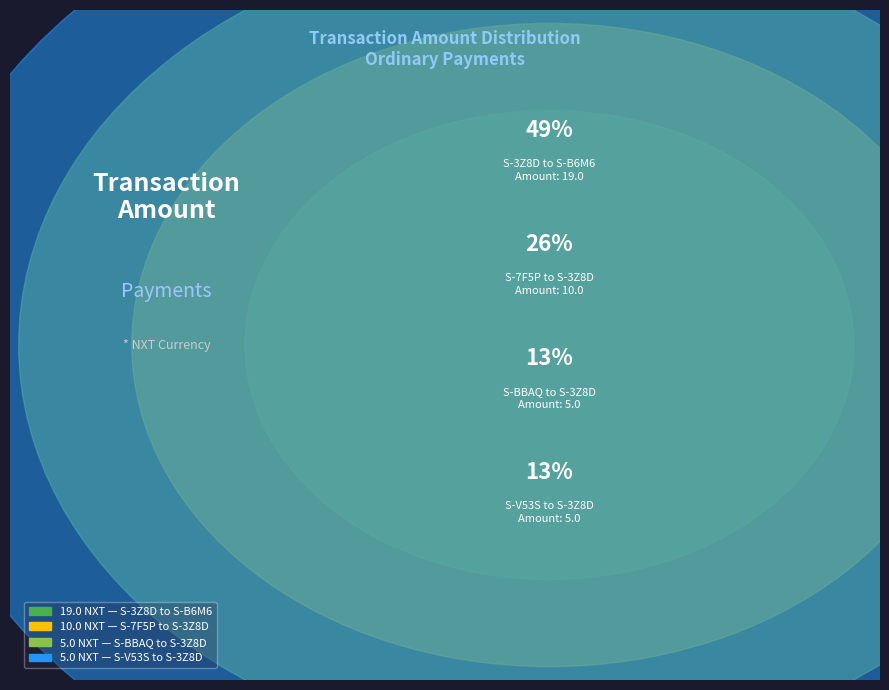

Which category has the smallest portion of the pie?

S-BBAQ to S-3Z8D (5.0)